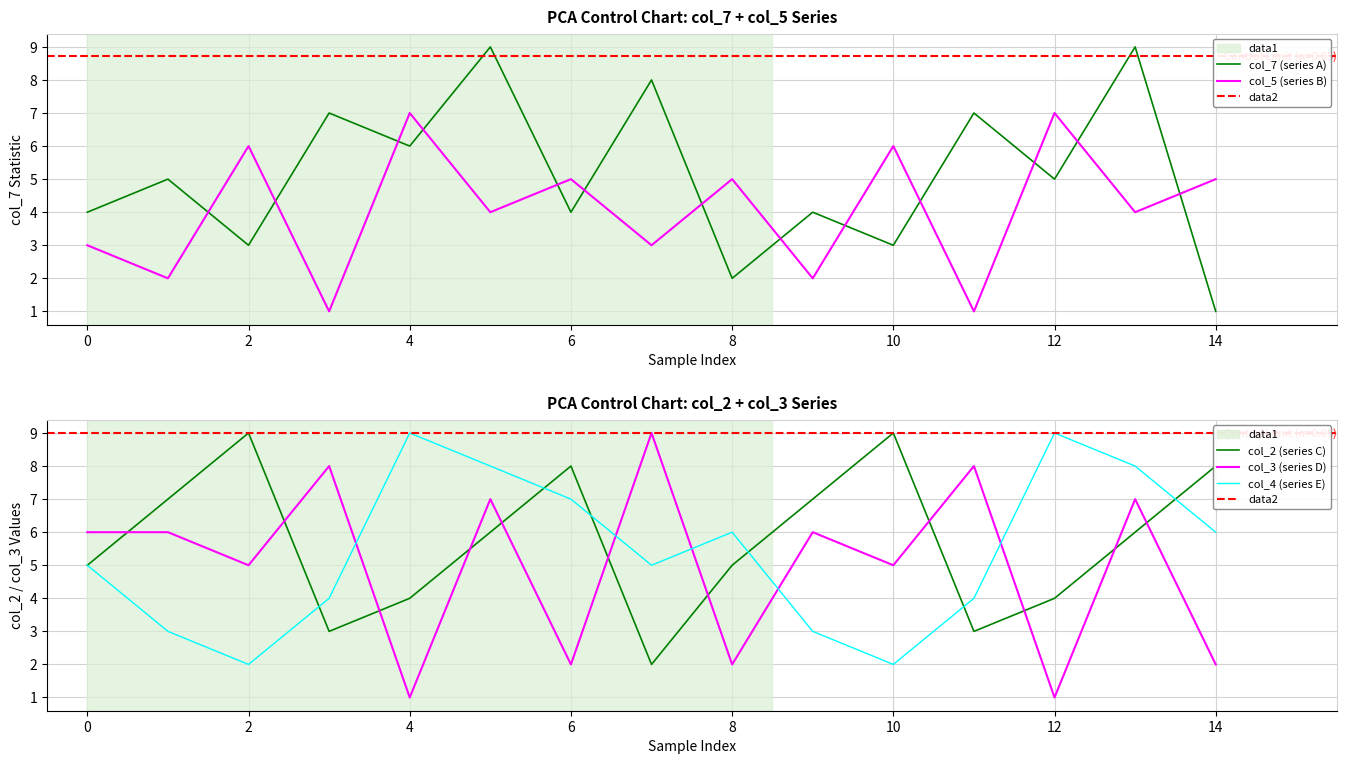

What is the maximum value for col_3?

9